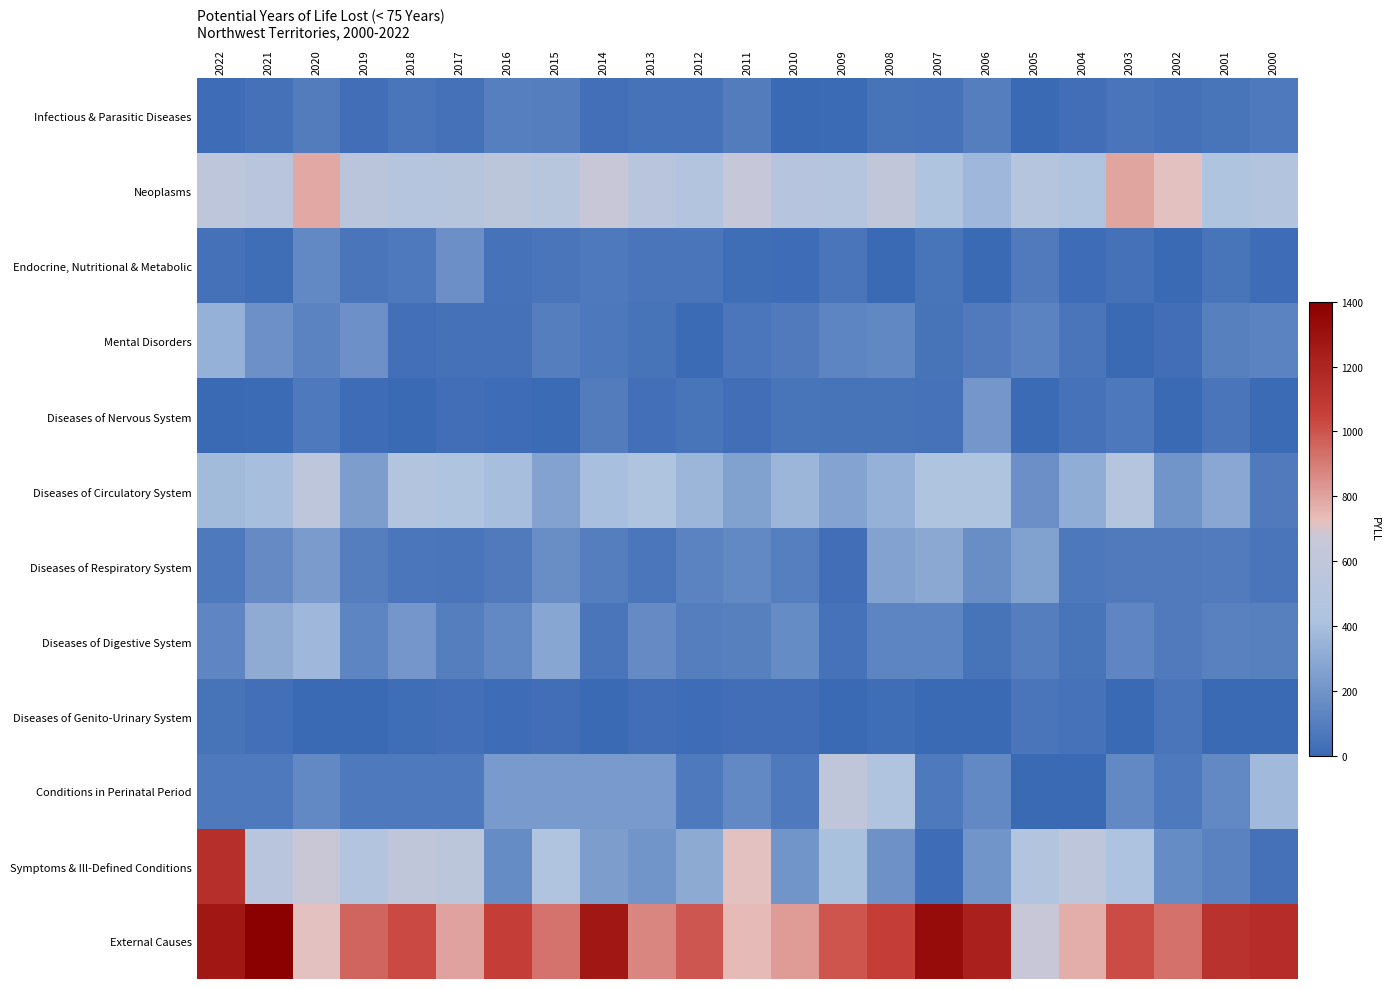

Reading left to right, transcribe all the data shown in this chart.

Infectious & Parasitic Diseases: 2022=14	2021=37	2020=91	2019=26	2018=60	2017=38	2016=103	2015=95	2014=31	2013=43	2012=40	2011=91	2010=3	2009=7	2008=47	2007=40	2006=94	2005=0	2004=22	2003=60	2002=35	2001=54	2000=76
Neoplasms: 2022=574	2021=526	2020=786	2019=536	2018=497	2017=518	2016=559	2015=512	2014=670	2013=533	2012=475	2011=651	2010=500	2009=494	2008=611	2007=437	2006=365	2005=487	2004=452	2003=794	2002=717	2001=426	2000=463
Endocrine, Nutritional & Metabolic: 2022=34	2021=20	2020=150	2019=58	2018=74	2017=177	2016=40	2015=58	2014=73	2013=59	2012=59	2011=19	2010=15	2009=58	2008=3	2007=50	2006=0	2005=81	2004=16	2003=36	2002=0	2001=54	2000=11
Mental Disorders: 2022=339	2021=185	2020=124	2019=185	2018=30	2017=36	2016=33	2015=95	2014=66	2013=49	2012=6	2011=62	2010=81	2009=128	2008=147	2007=44	2006=80	2005=121	2004=60	2003=0	2002=25	2001=104	2000=123
Diseases of Nervous System: 2022=4	2021=9	2020=74	2019=15	2018=0	2017=27	2016=11	2015=9	2014=88	2013=29	2012=53	2011=27	2010=50	2009=49	2008=49	2007=42	2006=210	2005=6	2004=41	2003=70	2002=0	2001=59	2000=7
Diseases of Circulatory System: 2022=381	2021=395	2020=572	2019=246	2018=462	2017=423	2016=394	2015=263	2014=401	2013=436	2012=359	2011=258	2010=357	2009=272	2008=338	2007=433	2006=428	2005=180	2004=312	2003=488	2002=205	2001=289	2000=82
Diseases of Respiratory System: 2022=72	2021=154	2020=232	2019=98	2018=65	2017=59	2016=78	2015=172	2014=96	2013=64	2012=121	2011=148	2010=99	2009=26	2008=263	2007=291	2006=173	2005=262	2004=67	2003=81	2002=81	2001=86	2000=57
Diseases of Digestive System: 2022=133	2021=310	2020=366	2019=126	2018=212	2017=93	2016=152	2015=283	2014=55	2013=155	2012=96	2011=107	2010=161	2009=40	2008=131	2007=130	2006=48	2005=98	2004=51	2003=132	2002=81	2001=112	2000=108
Diseases of Genito-Urinary System: 2022=45	2021=29	2020=3	2019=0	2018=17	2017=30	2016=16	2015=23	2014=0	2013=27	2012=13	2011=23	2010=22	2009=0	2008=20	2007=0	2006=0	2005=57	2004=39	2003=1	2002=57	2001=0	2000=5
Conditions in Perinatal Period: 2022=75	2021=75	2020=150	2019=75	2018=75	2017=75	2016=225	2015=225	2014=225	2013=225	2012=75	2011=150	2010=75	2009=600	2008=450	2007=75	2006=150	2005=0	2004=0	2003=150	2002=75	2001=150	2000=375
Symptoms & Ill-Defined Conditions: 2022=1141	2021=533	2020=673	2019=470	2018=587	2017=555	2016=160	2015=443	2014=244	2013=203	2012=301	2011=717	2010=202	2009=406	2008=190	2007=15	2006=203	2005=477	2004=572	2003=419	2002=160	2001=118	2000=35
External Causes: 2022=1274	2021=1417	2020=717	2019=960	2018=1028	2017=800	2016=1068	2015=920	2014=1270	2013=871	2012=992	2011=739	2010=818	2009=996	2008=1067	2007=1332	2006=1221	2005=672	2004=775	2003=1020	2002=928	2001=1122	2000=1158